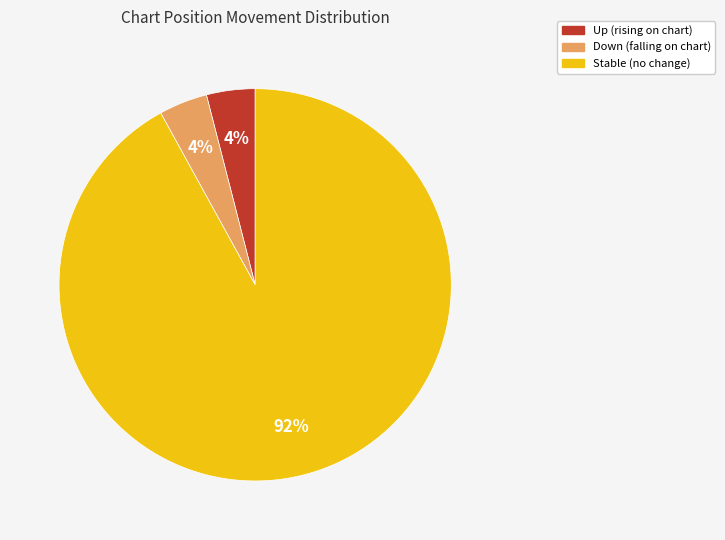

Is there any slice that represents more than half of the pie?

Yes